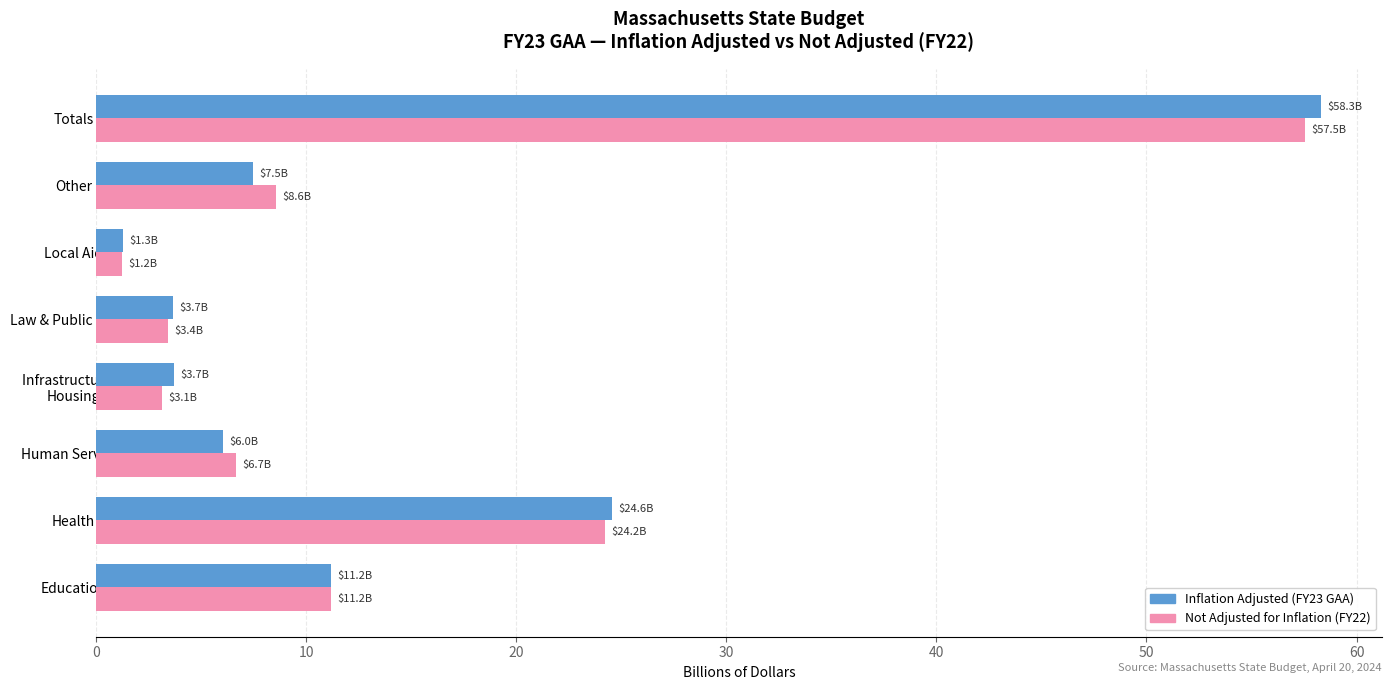

Which series has the widest spread of values?

Inflation Adjusted (FY23 GAA)